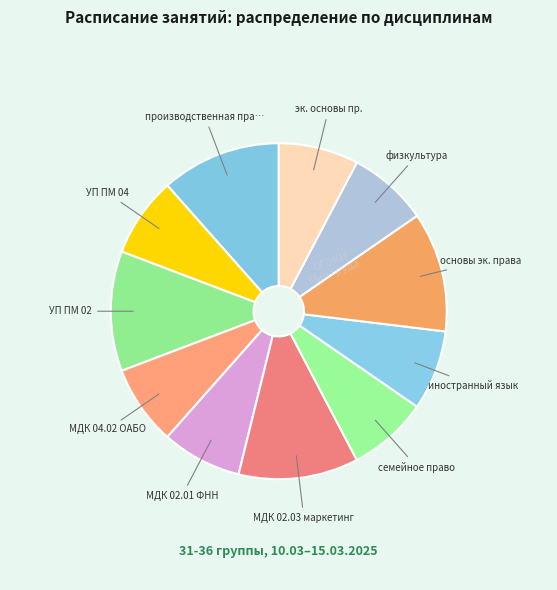

Count the number of slices in the pie.

11